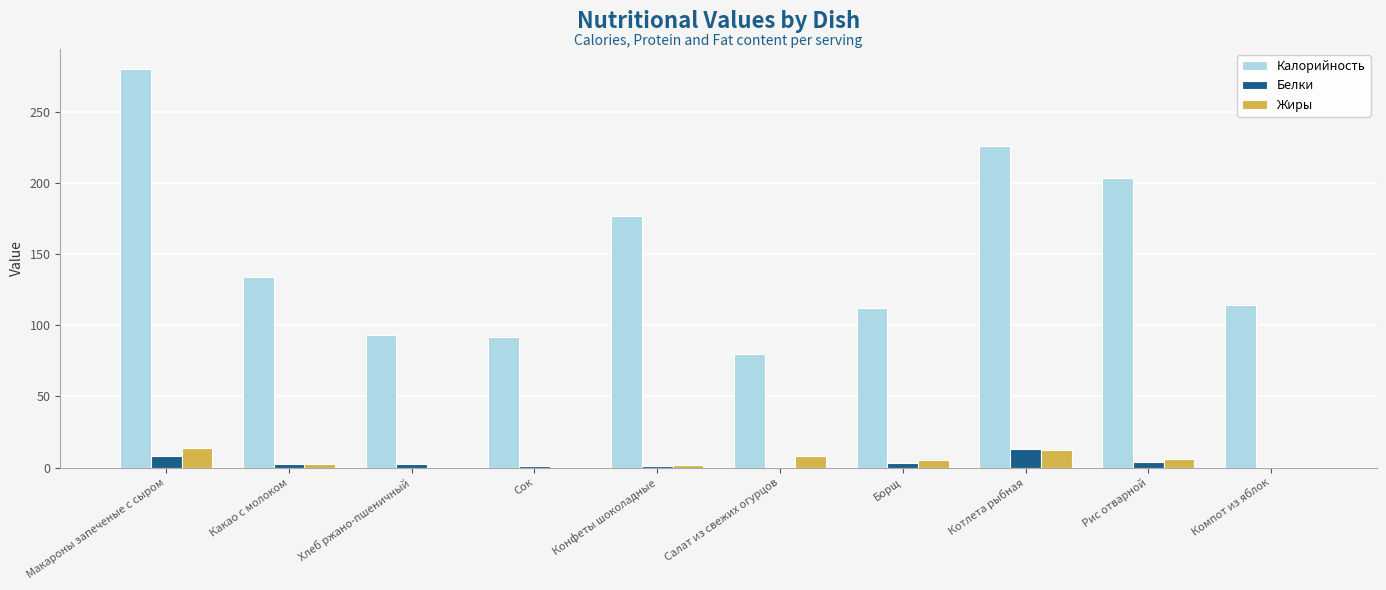

Is it true that Жиры equals 6.3 at Рис отварной?

True